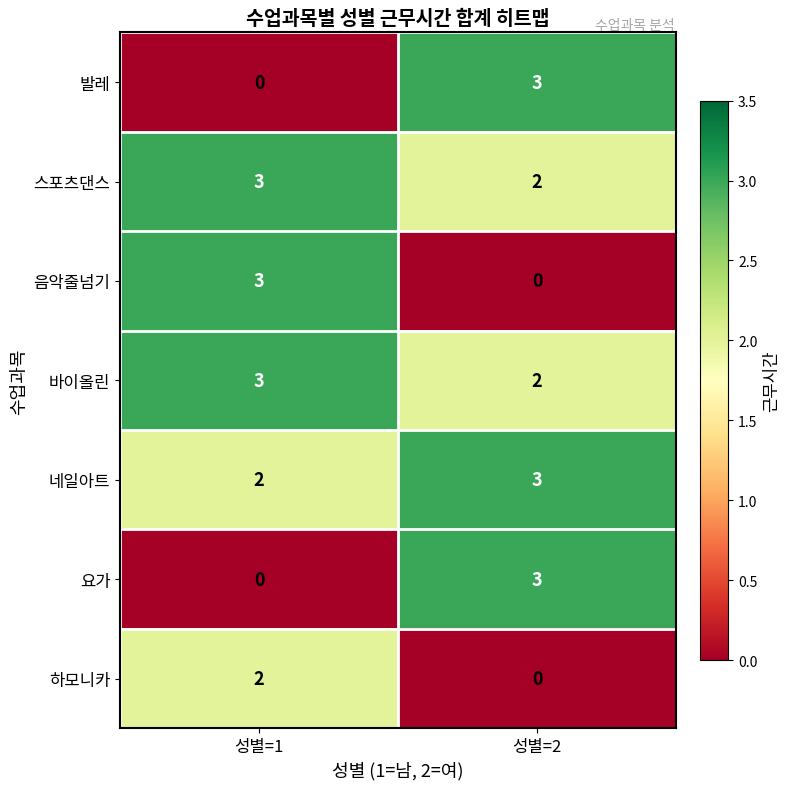

What is the sum of the 바이올린 values at 성별=2 and 성별=1?

5